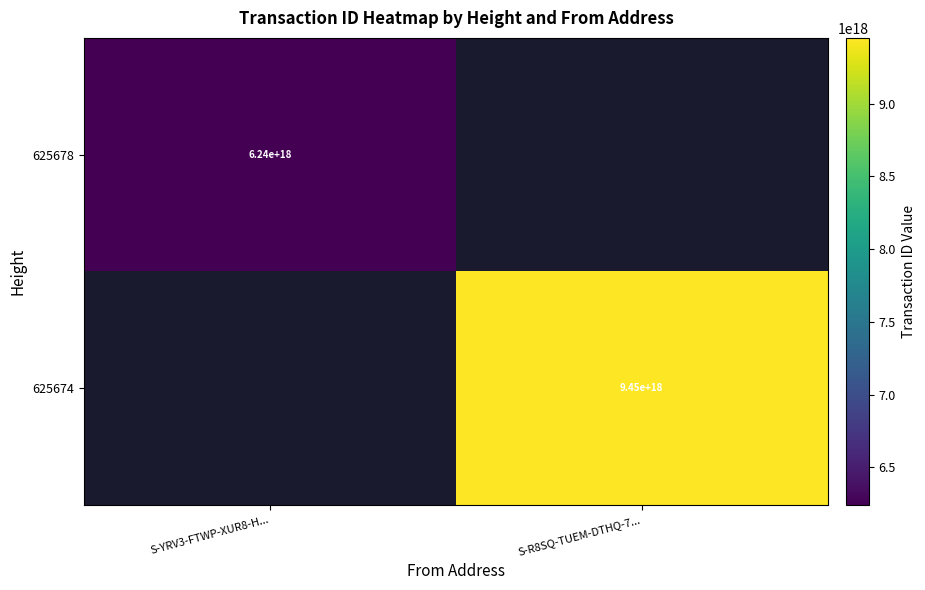

Which has a higher value, S-YRV3-FTWP-XUR8-H... or S-R8SQ-TUEM-DTHQ-7...?

S-R8SQ-TUEM-DTHQ-7...